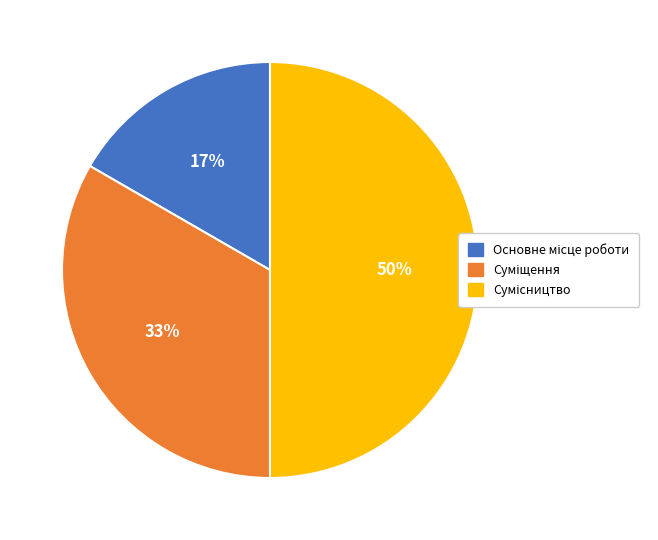

To the nearest percent, what is the difference between the largest and smallest slice percentages?

33%